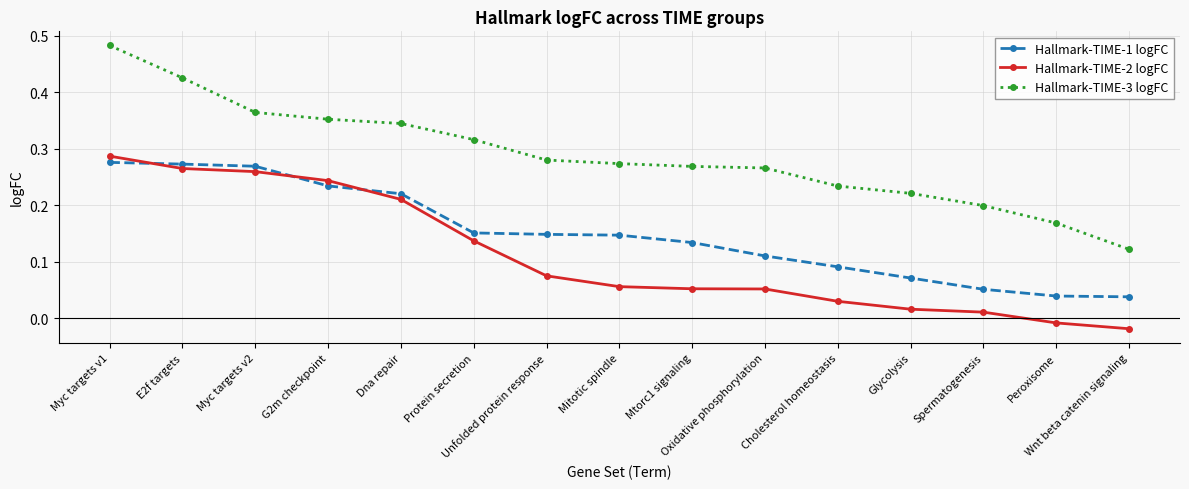

At how many categories does at least one series exceed 0?

15